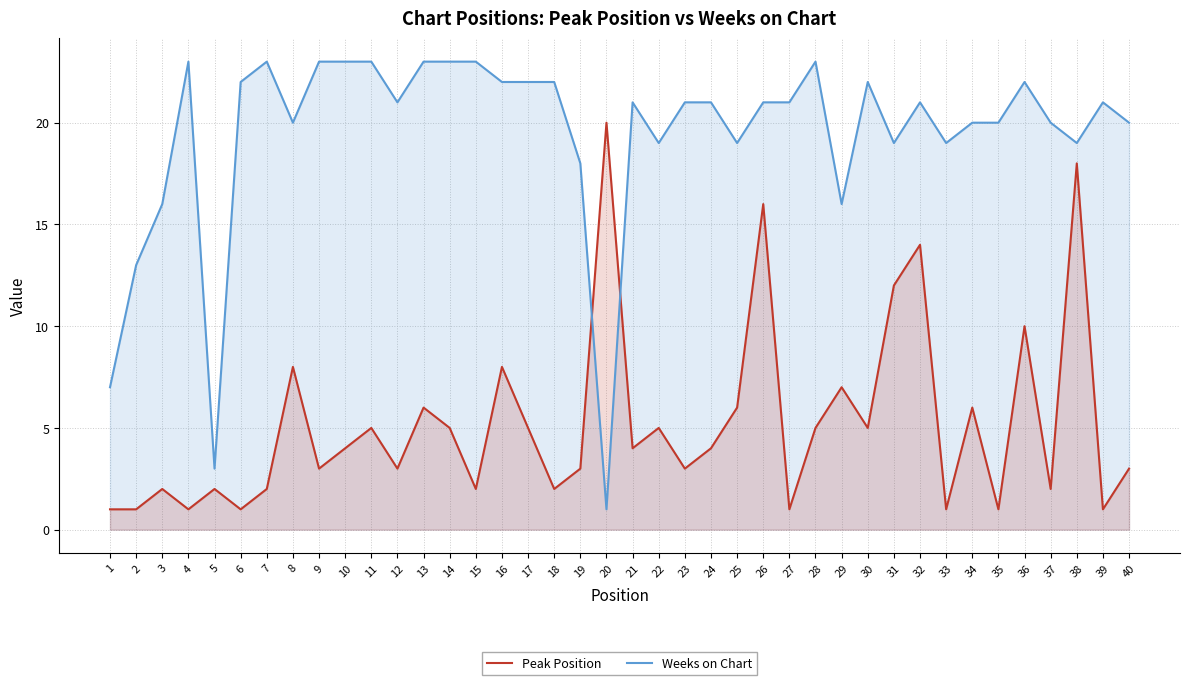

Where is the first local minimum for Peak Position?

4